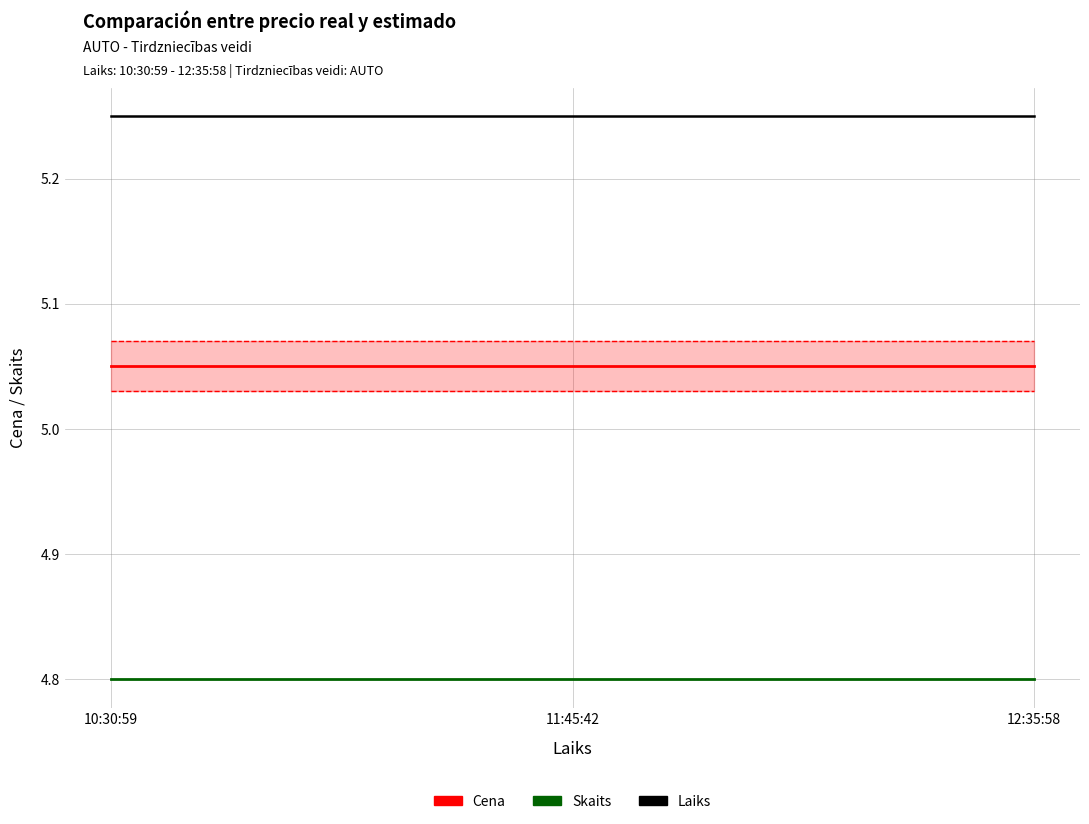

Which category has the lowest value across all series?

10:30:59